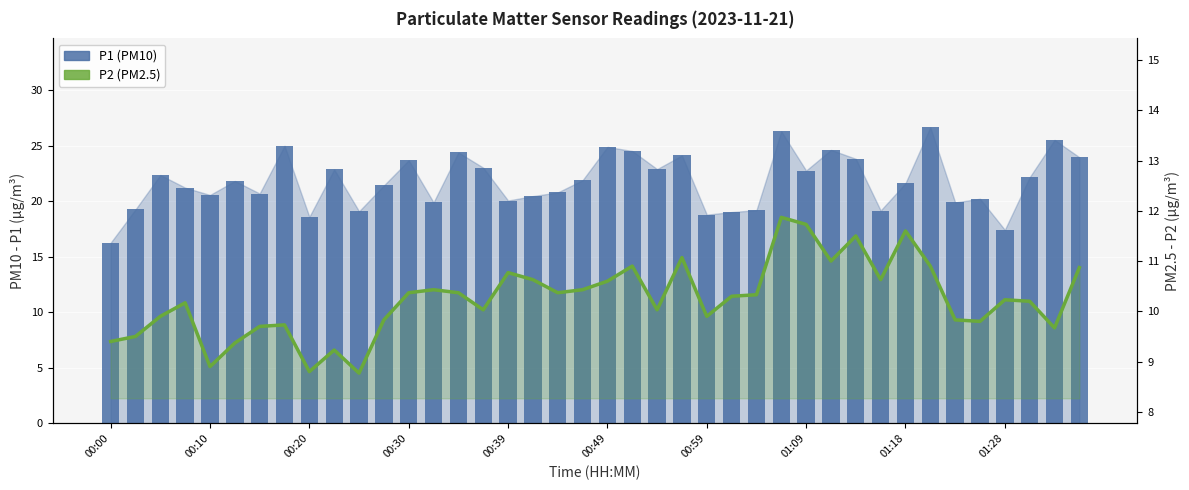

Which series changed the most between 01:28 and 26?

P1 (PM10)